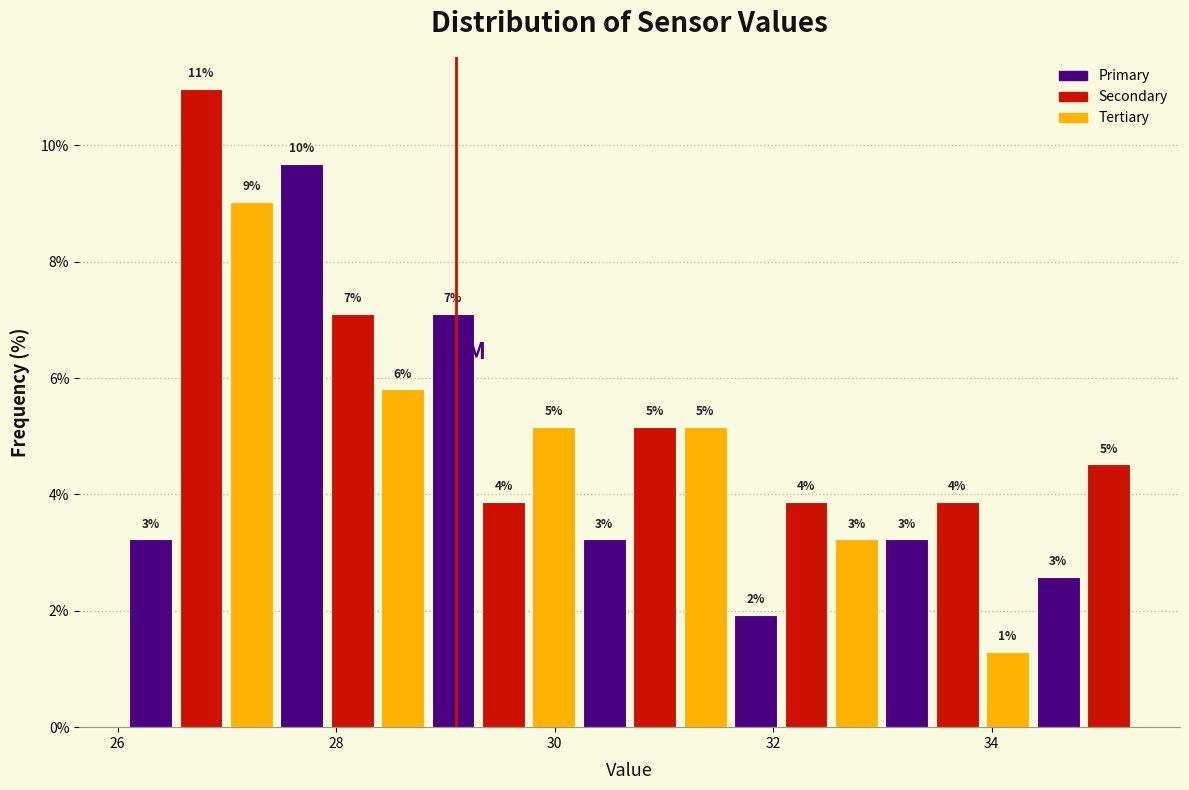

Read against the x-axis, roughly where is the centre of the tallest bar?

26.8